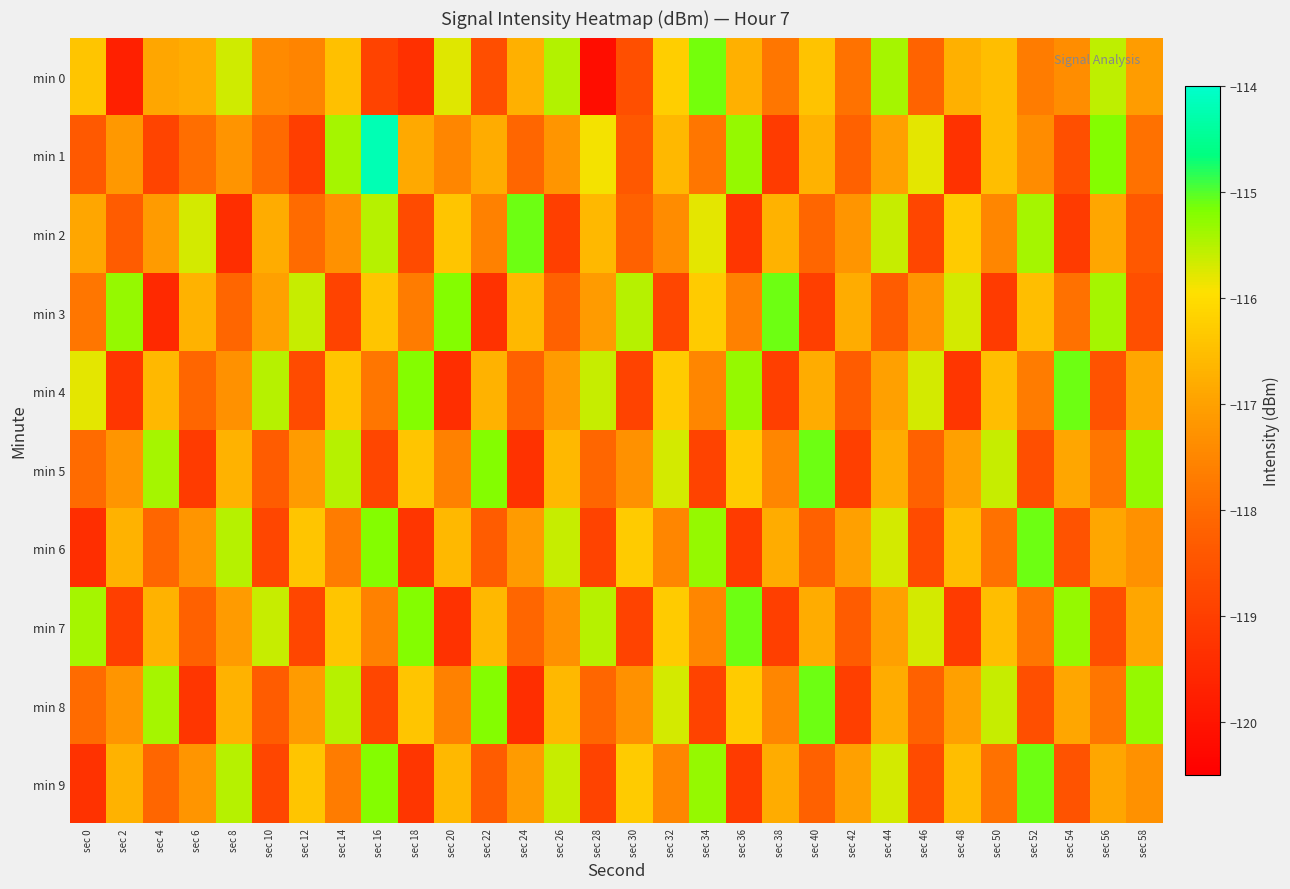

Which series changed the most between sec 42 and sec 58?

min 5